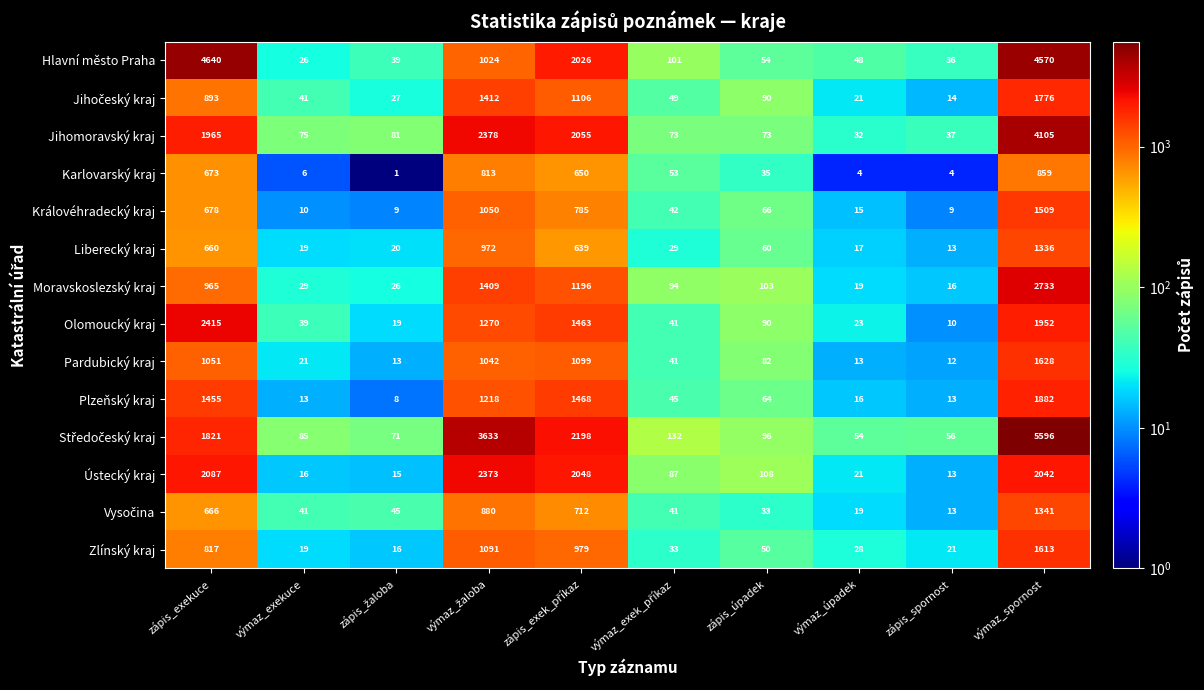

At which label does Liberecký kraj first exceed 60?

zápis_exekuce